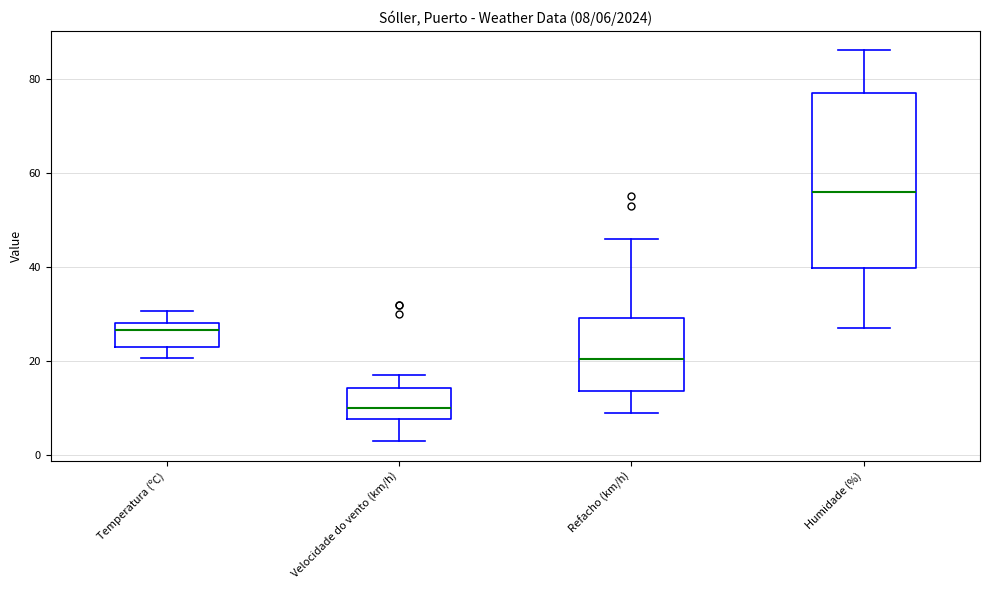

Which box has the lowest median line?

Velocidade do vento (km/h)